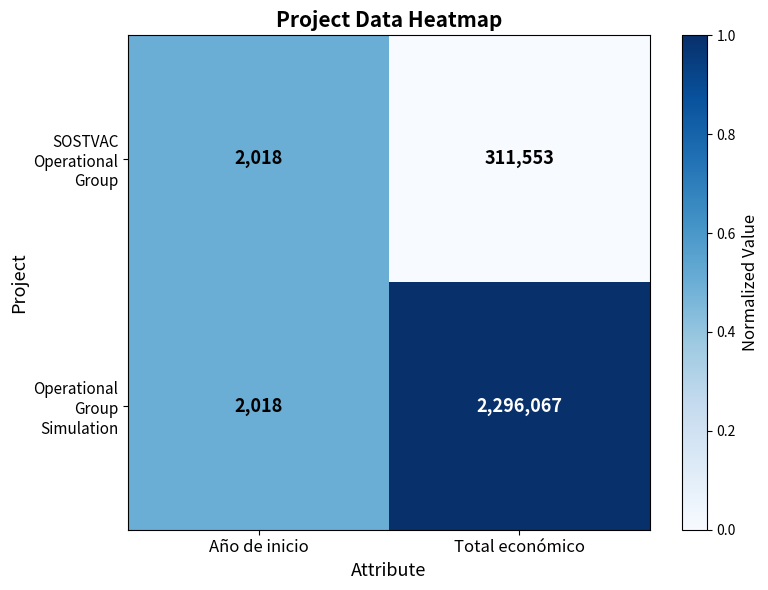

The SOSTVAC Operational Group series shows 132647 at Total económico. True or false?

False